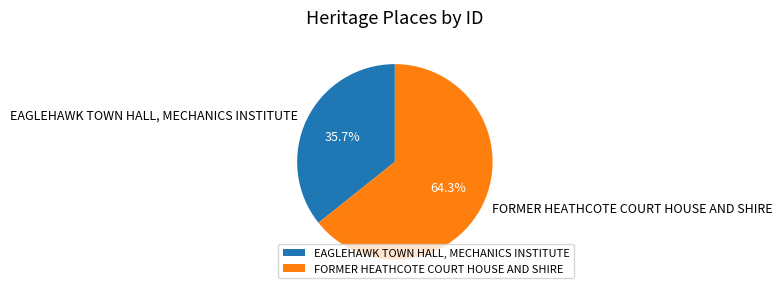

To the nearest percent, what is the difference between the EAGLEHAWK TOWN HALL, MECHANICS INSTITUTE and FORMER HEATHCOTE COURT HOUSE AND SHIRE slice percentages?

29%